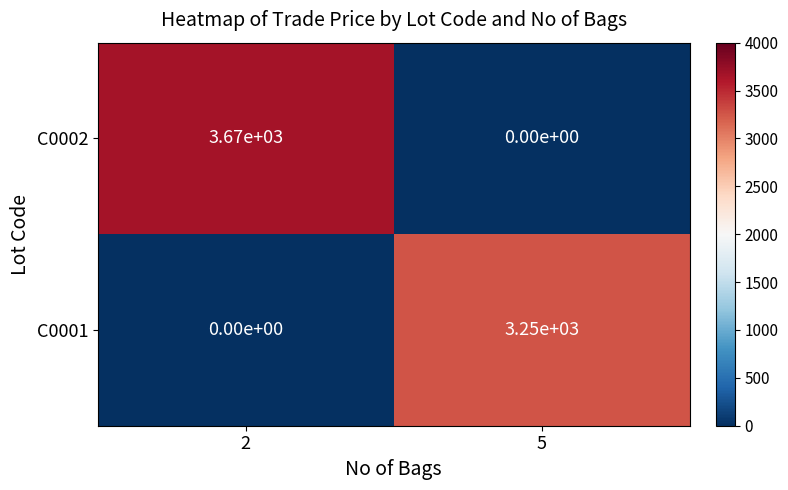

At which category is the sum across all series the highest?

2